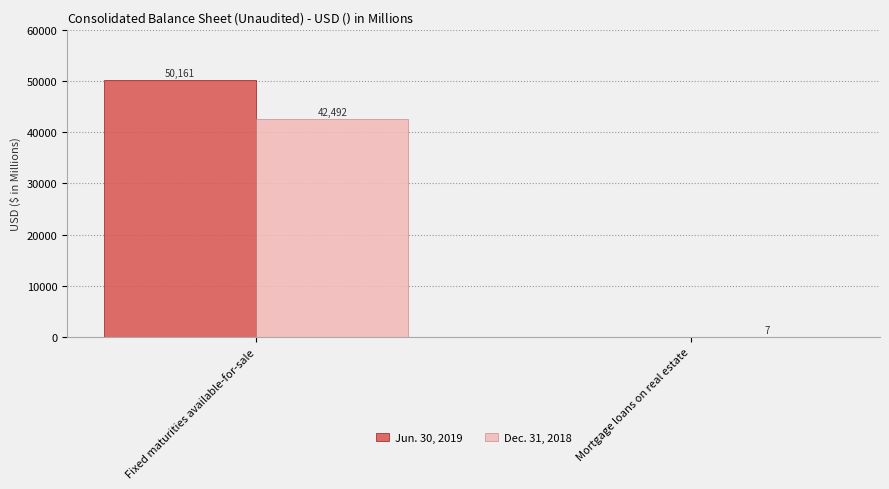

What is the sum of all Jun. 30, 2019 values?

50161